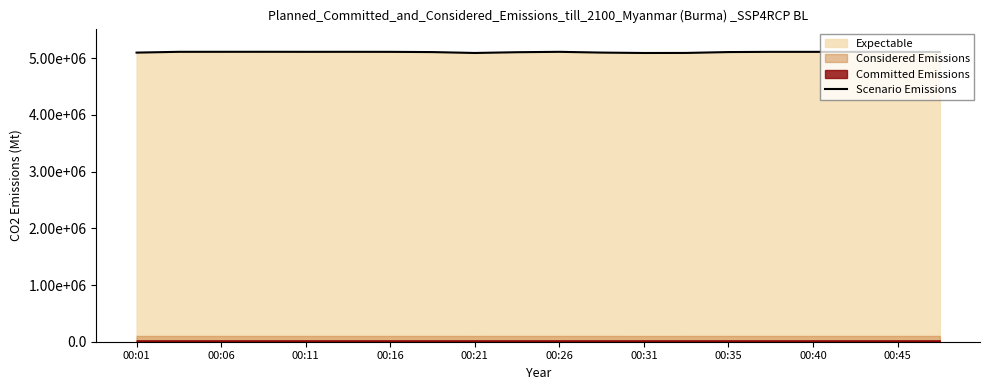

At which label does the data first exceed 5112518?

00:06